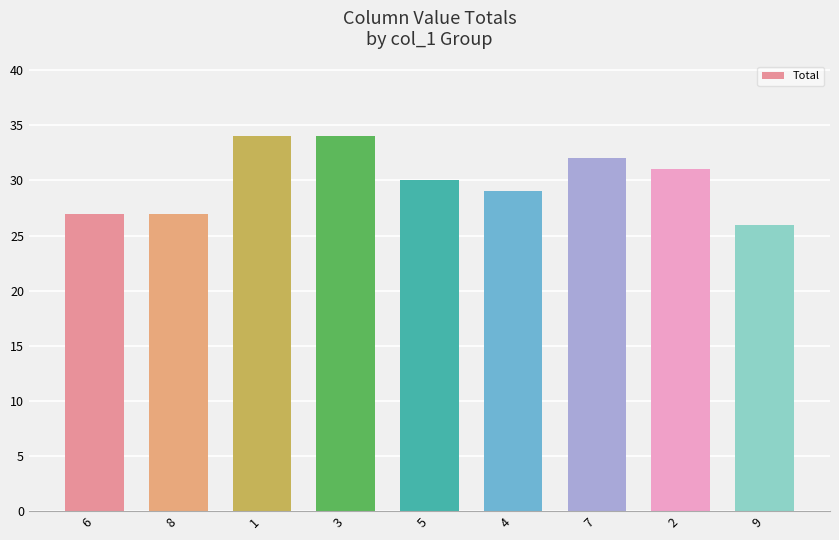

True or false: the data shows 12 at 4.

False